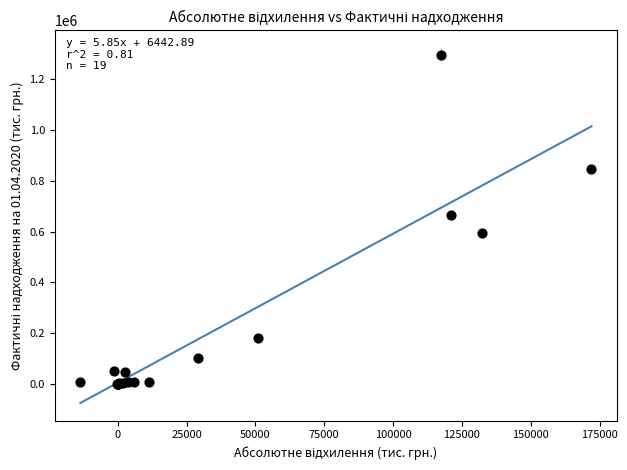

What Y value in the scatter plot is closest to 646938?

663385.0